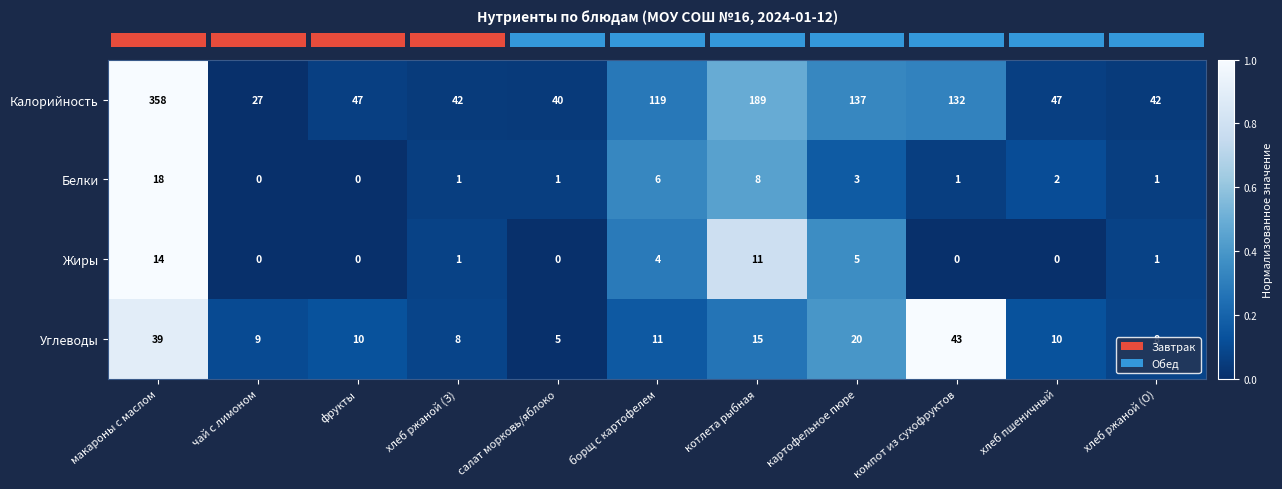

What is the total value across all series at макароны с маслом?

429